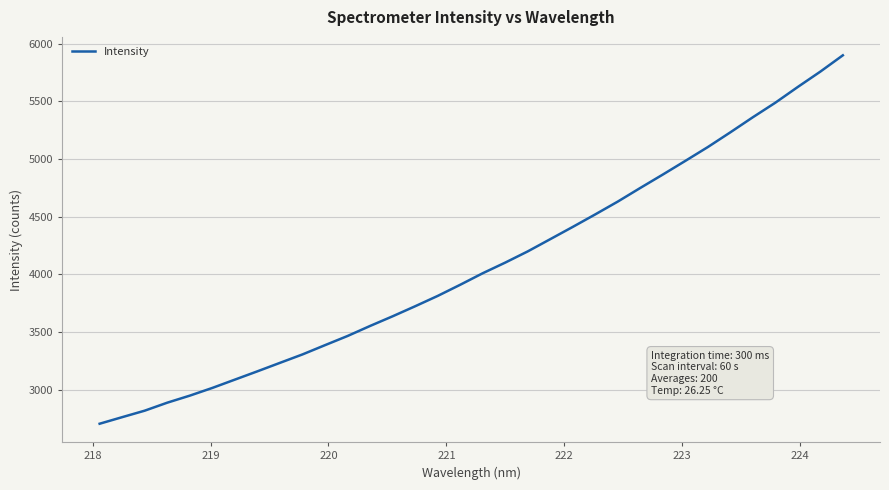

How many distinct data groups are displayed?

1